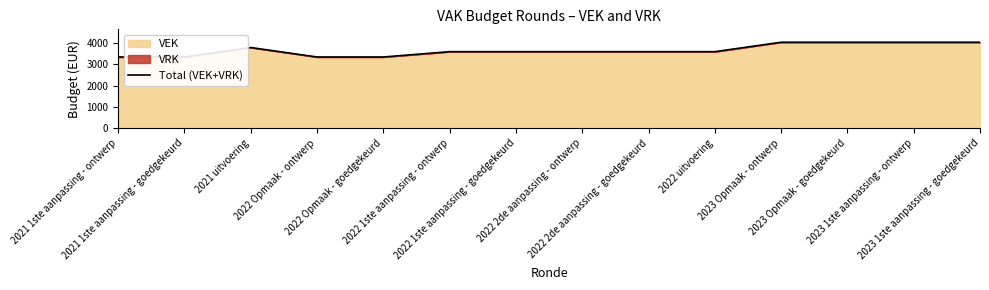

Is it true that the value at 2023 Opmaak - goedgekeurd is 4045?

True